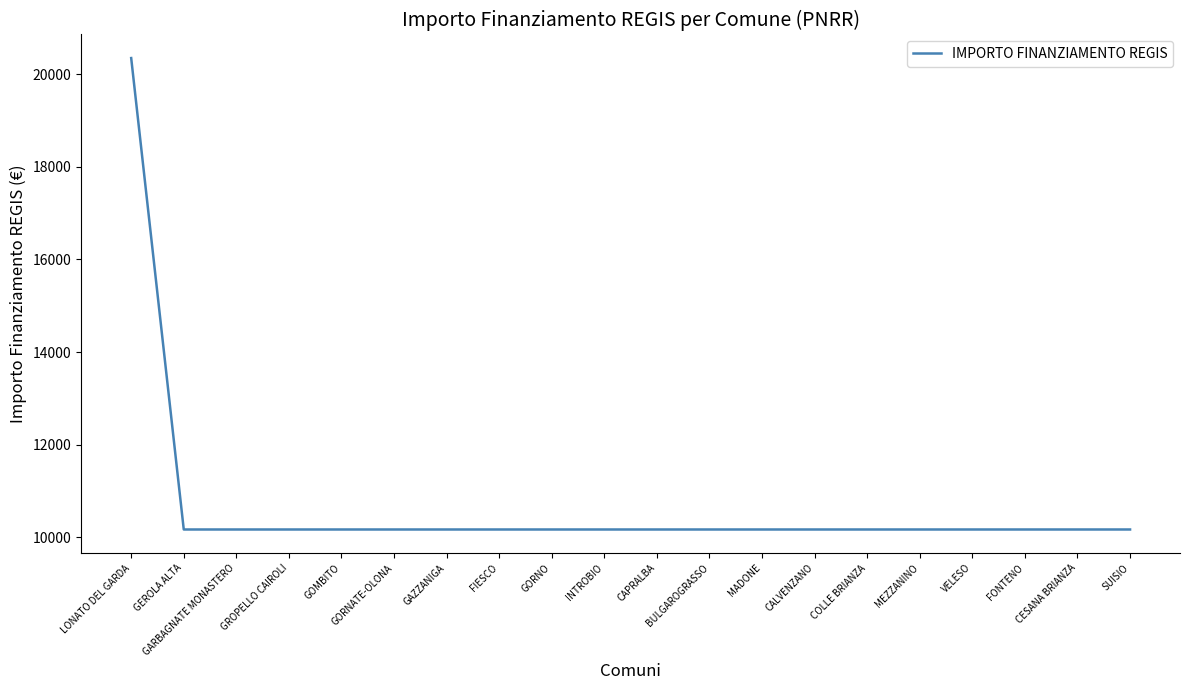

What value does the data have at GOMBITO?

10172